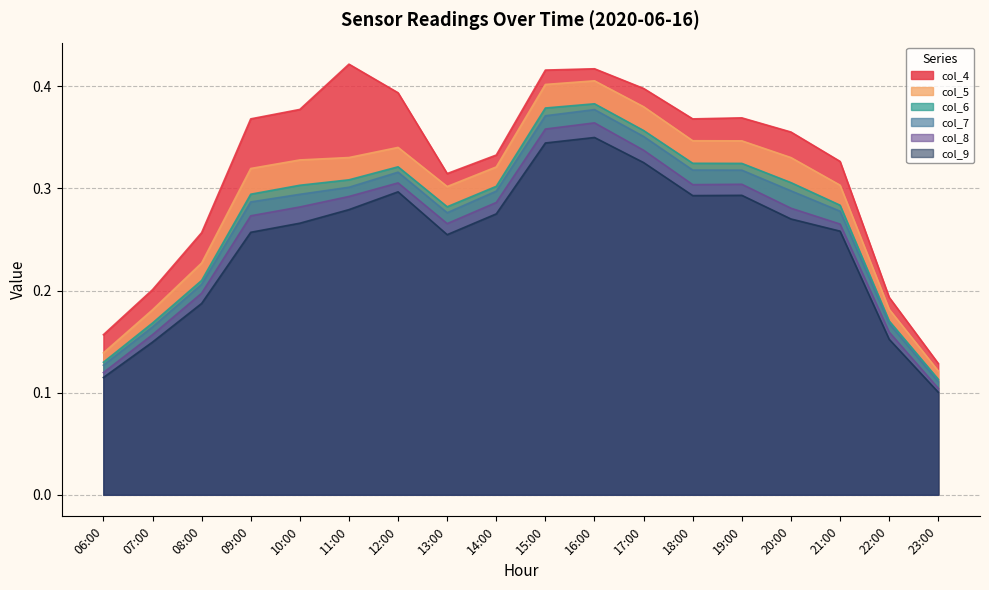

What are all the series names shown in the legend?

col_4, col_5, col_6, col_7, col_8, col_9